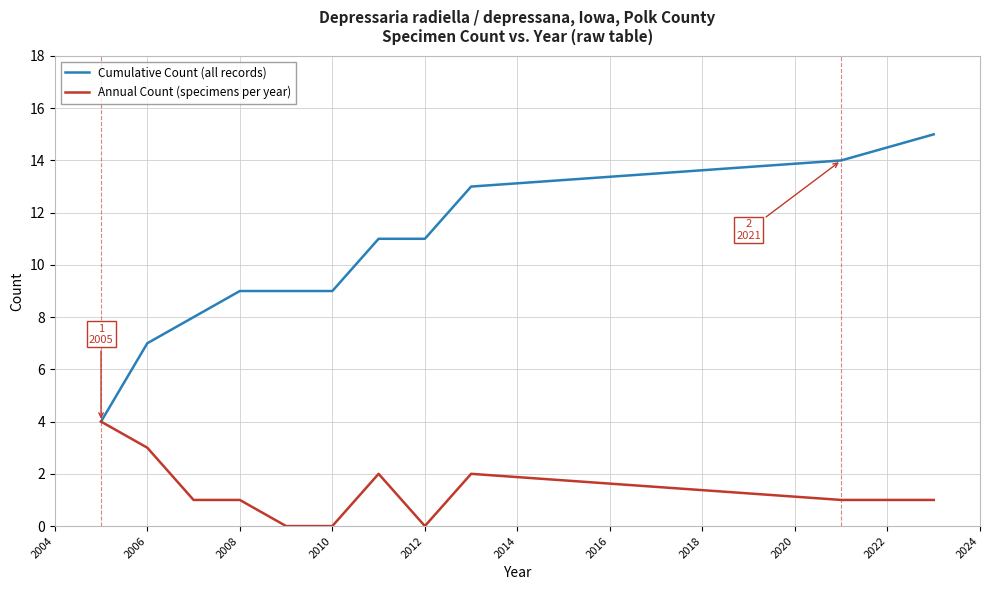

Reading left to right, extract all data points from this chart.

Cumulative Count (all records): 4	7	8	9	9	9	11	11	13	14	15
Annual Count (specimens per year): 4	3	1	1	0	0	2	0	2	1	1